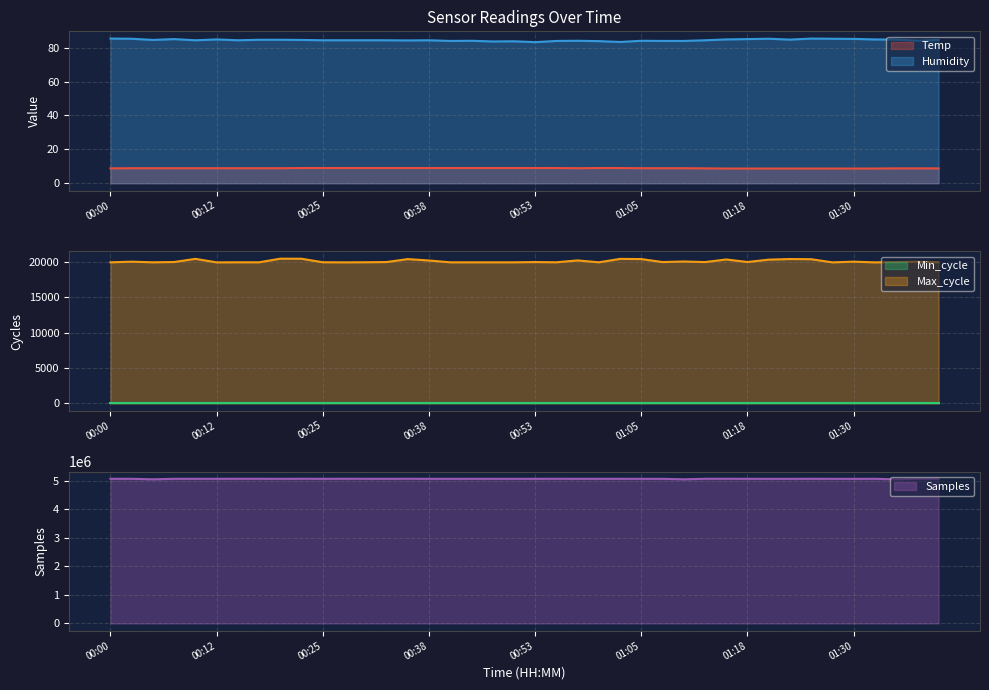

What is the highest value of the Max_cycle series?

20438